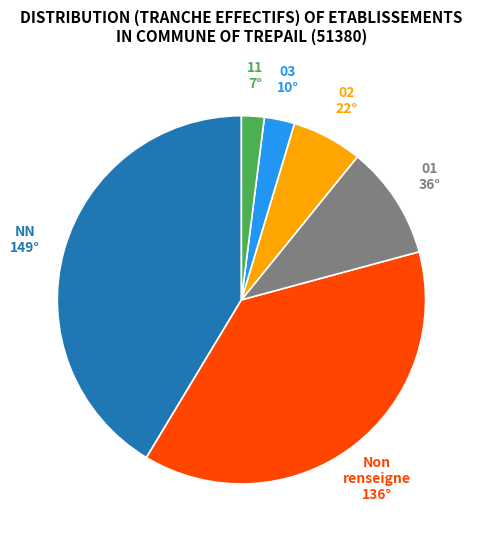

The 02 slice represents 6% of the pie. True or false?

True